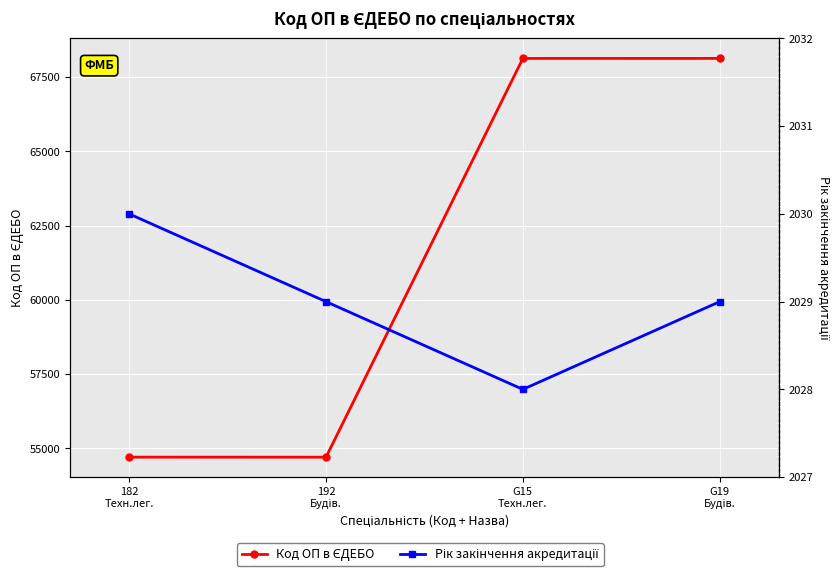

How many data points does each series have?

4